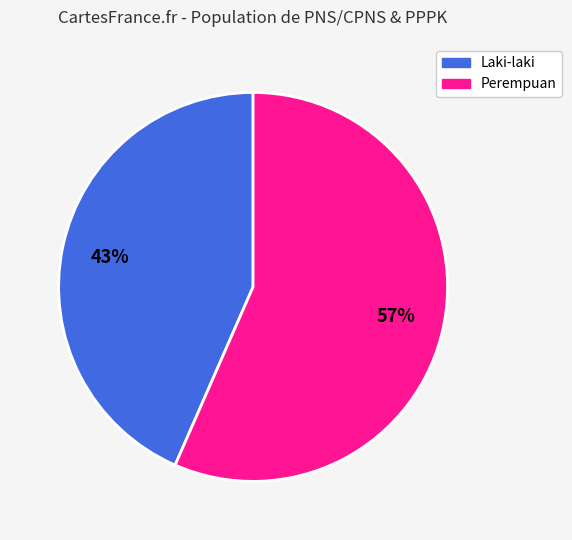

Does any single category account for the majority?

Yes